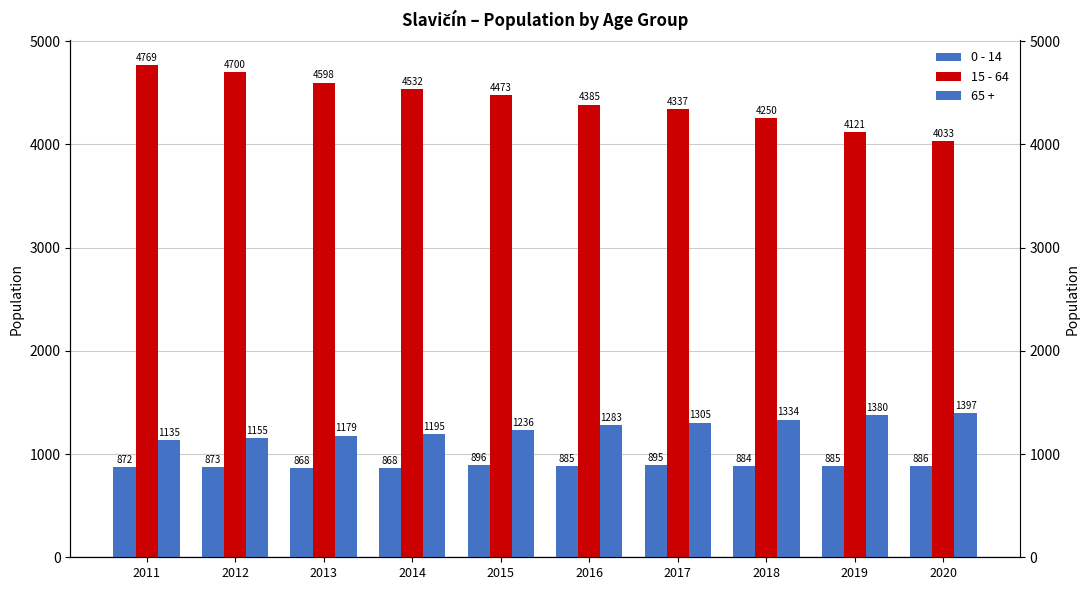

What are all the series names shown in the legend?

0 - 14, 15 - 64, 65 +